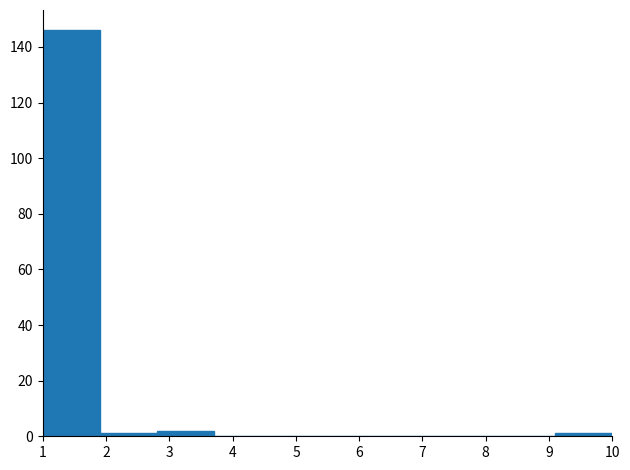

Over which range of the x-axis is the bar tallest?

1.0 to 1.9